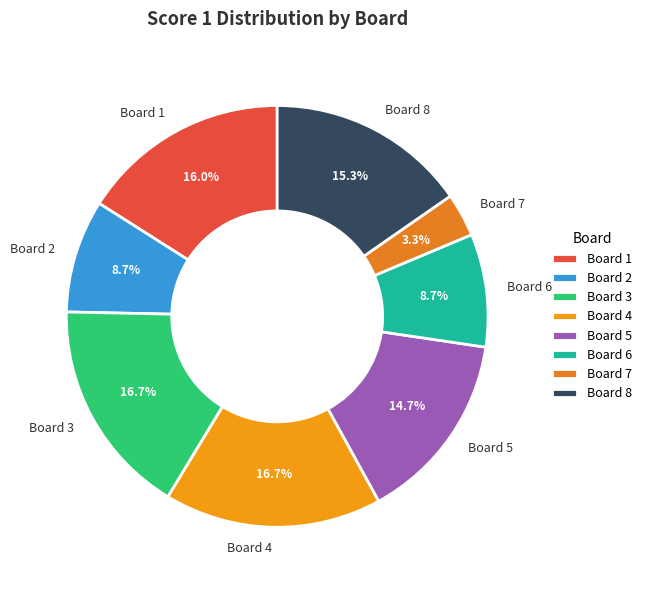

To the nearest percent, what is the average slice percentage?

12%